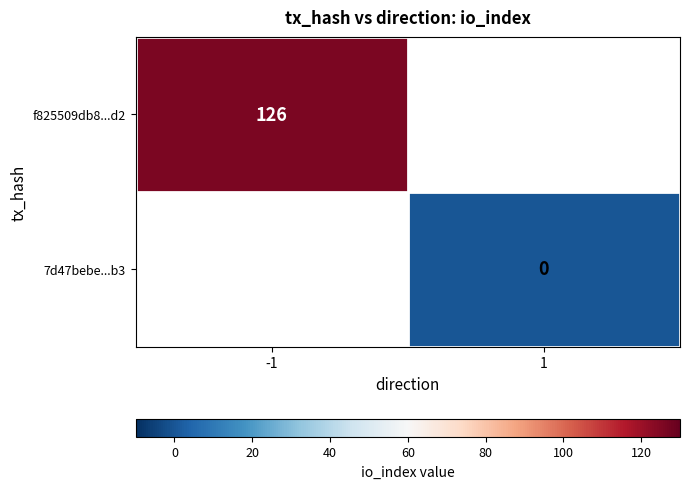

Between 1 and -1, which is larger?

-1